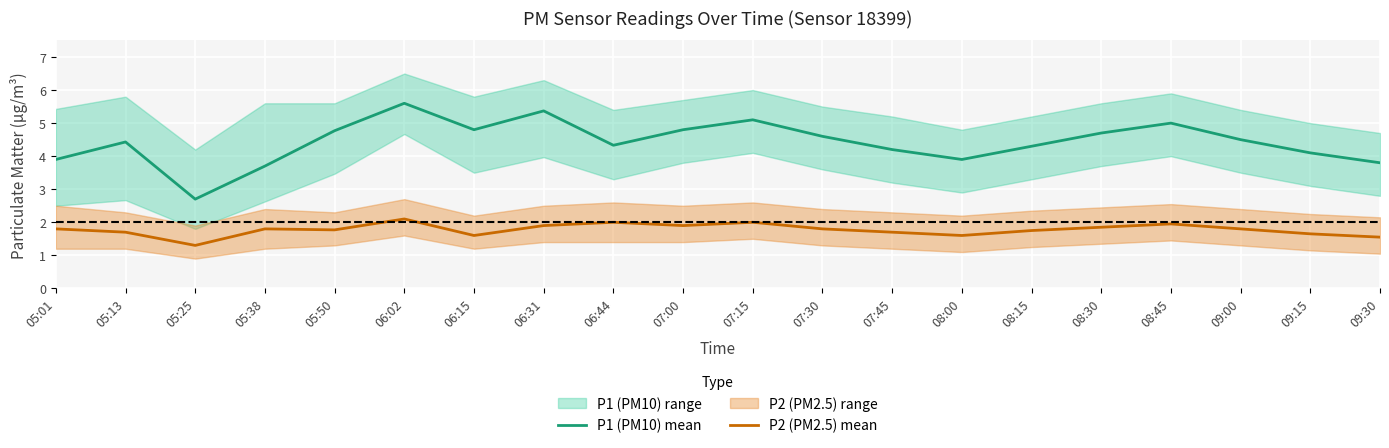

In P2 (PM2.5) mean, how many points are lower than both neighbors (excluding endpoints)?

5